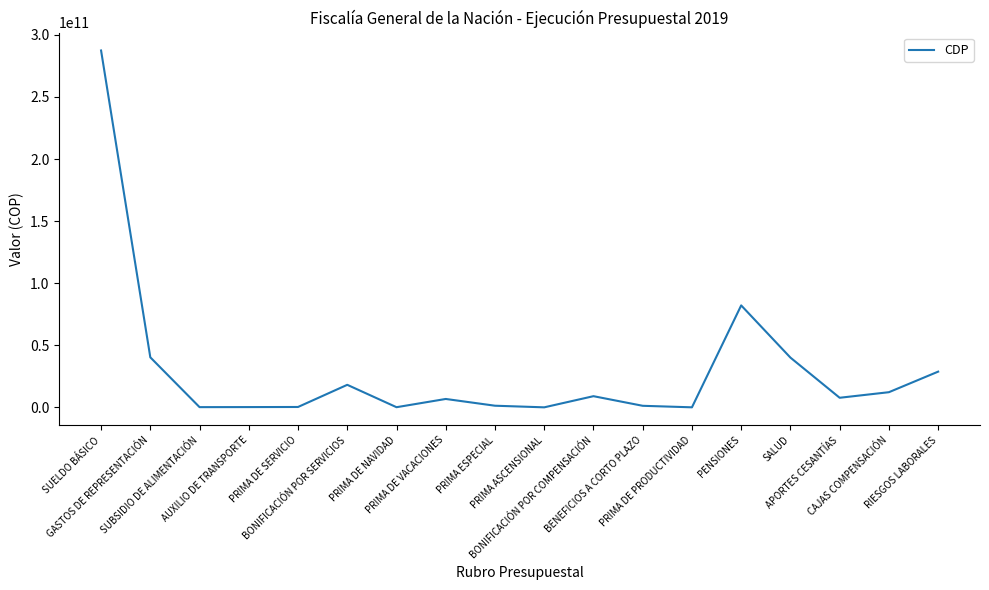

What is the change in value from PRIMA ASCENSIONAL to BENEFICIOS A CORTO PLAZO?

+1239902374